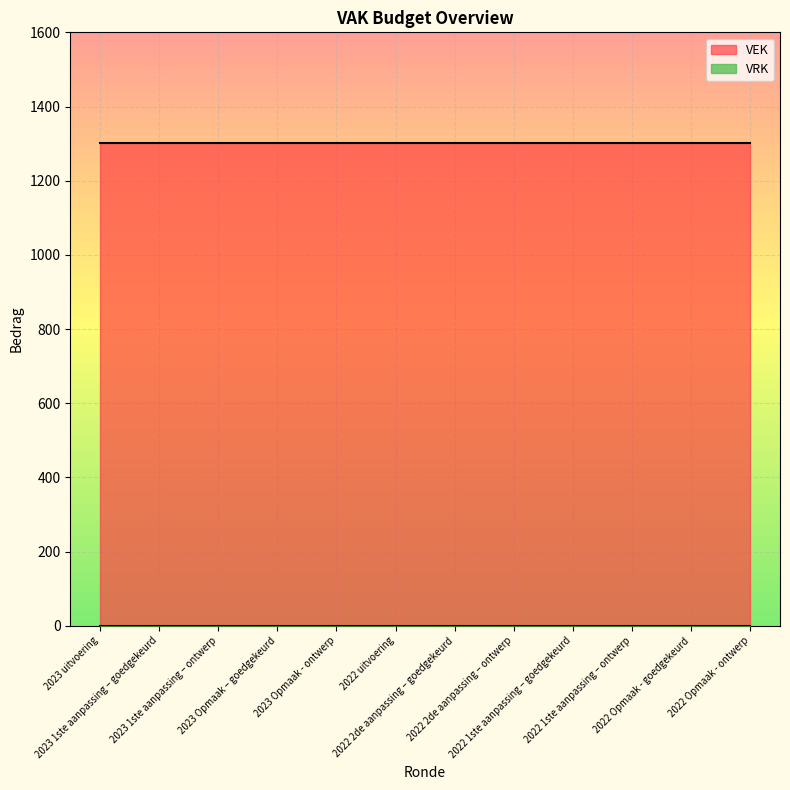

Which series has the widest spread of values?

VEK